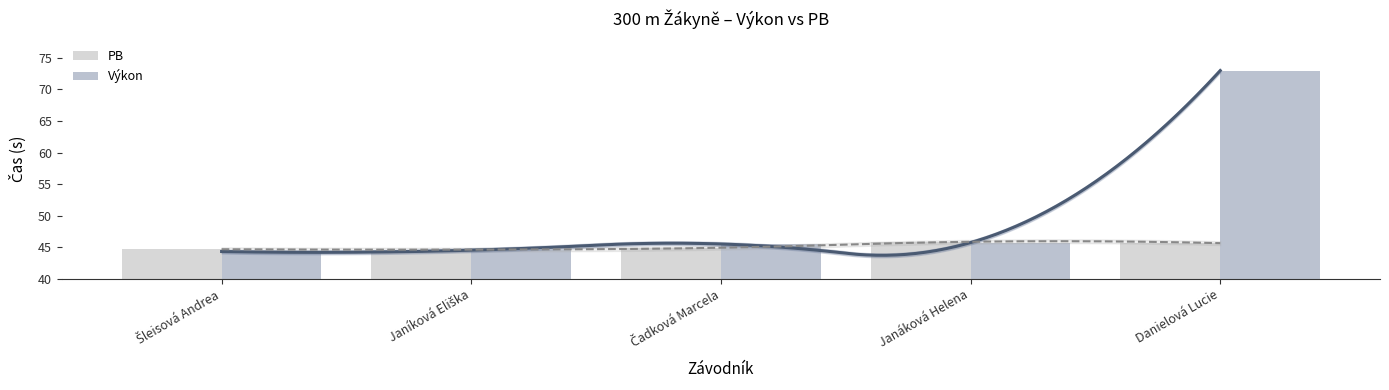

True or false: Výkon has a value of 45.5 at Čadková Marcela.

True